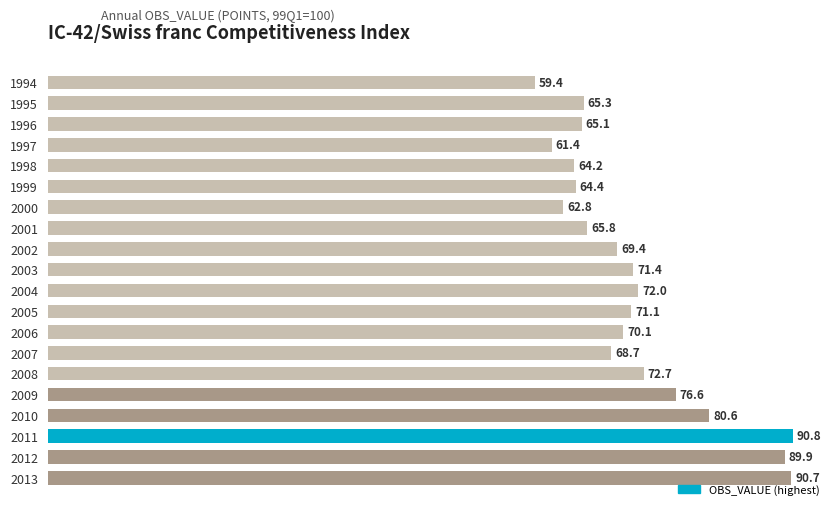

How many data points are less than 70?

10